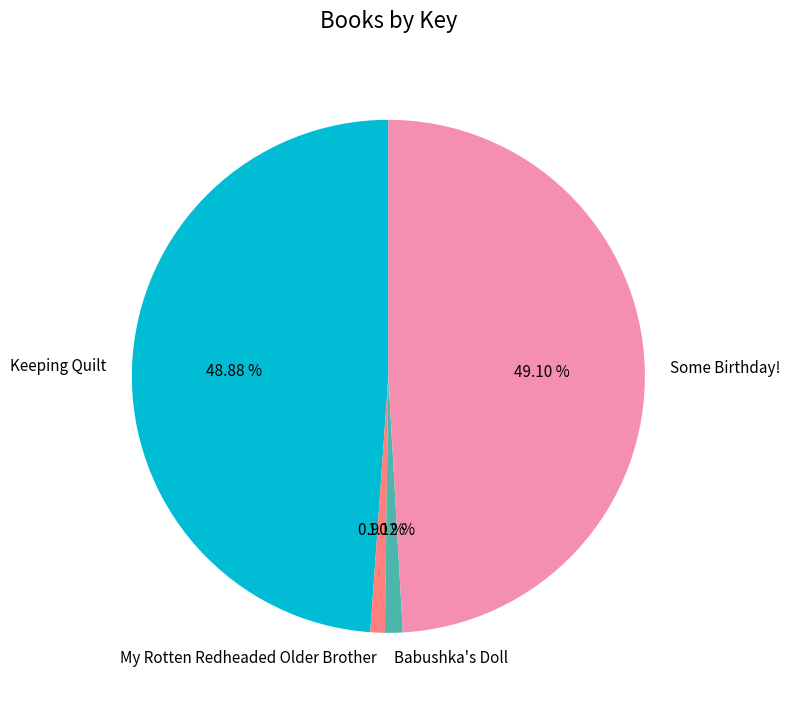

Is there a majority slice in this chart?

No